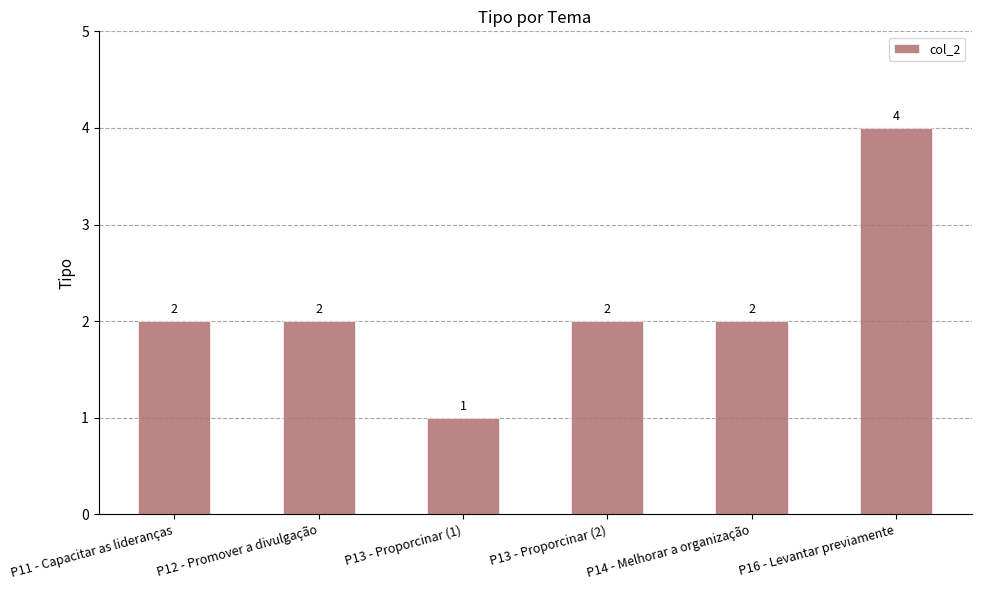

Which category has the highest value across all series?

P16 - Levantar previamente